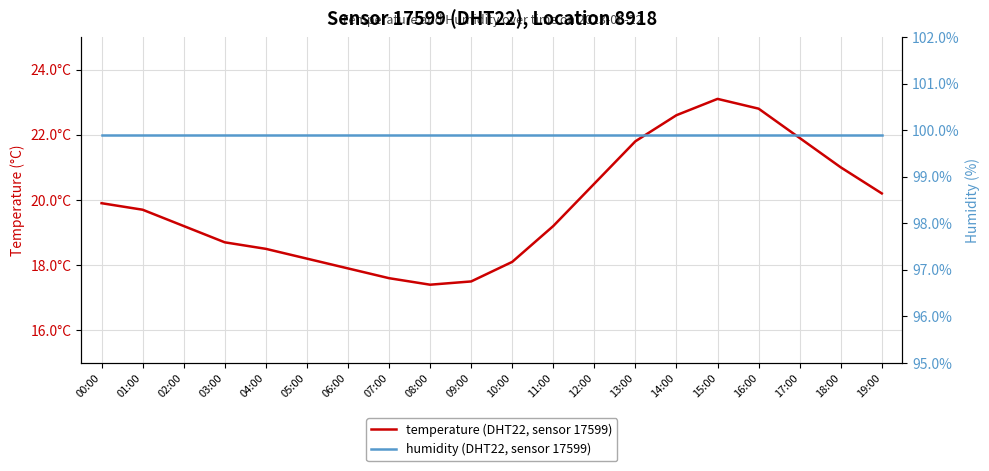

Does the chart display data point markers on the line(s)?

No